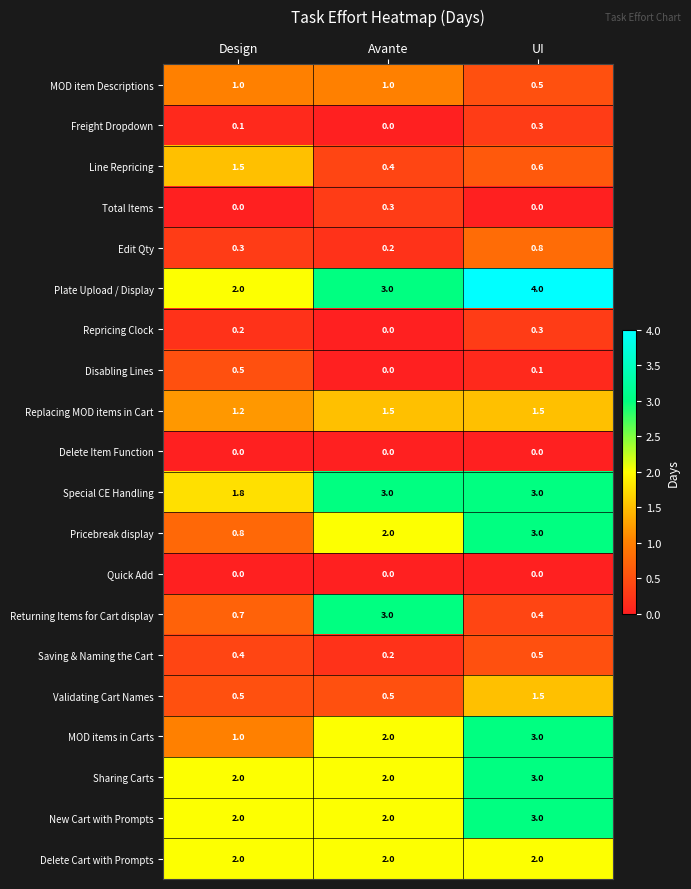

Is it true that Disabling Lines equals 0.1 at UI?

True